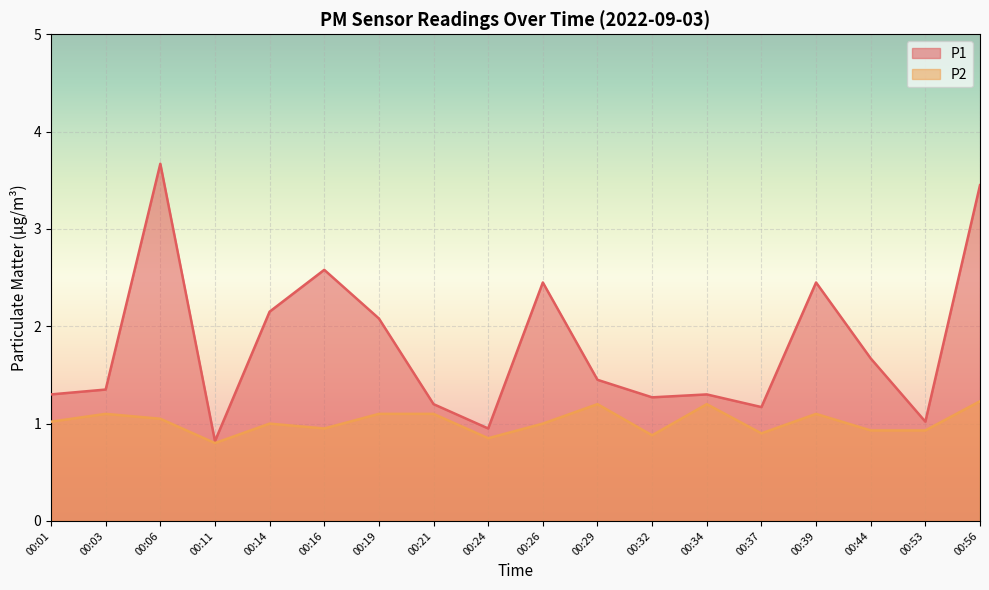

The value of P2 at 00:21 is 1.1. True or false?

True